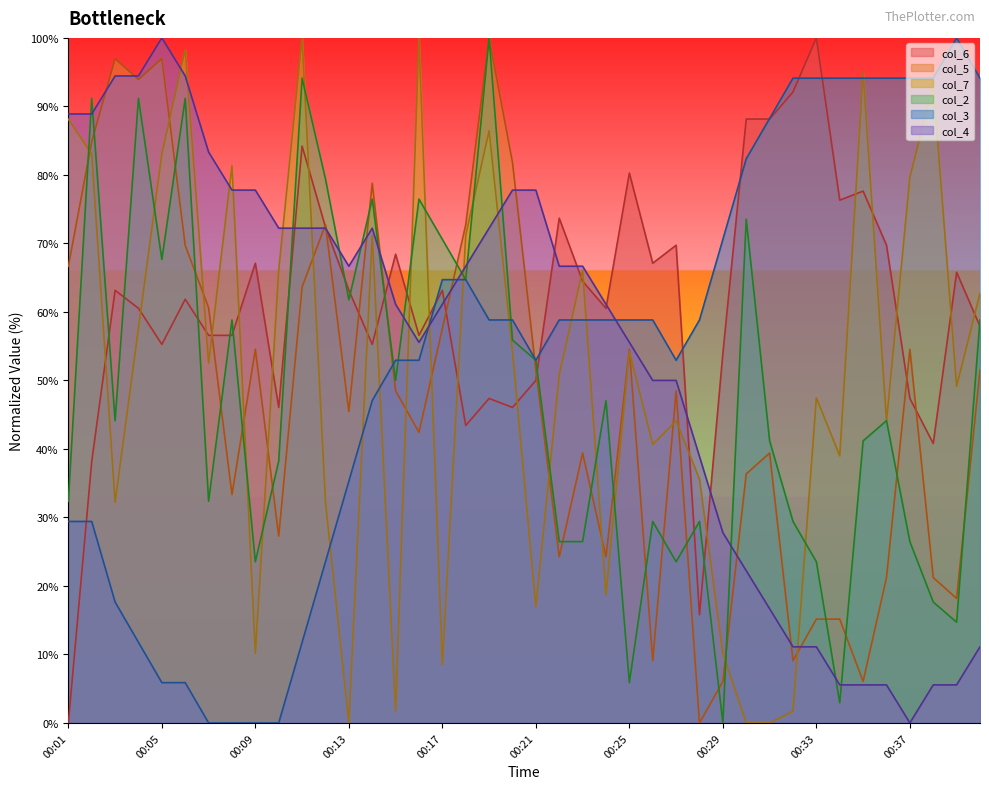

What is the sum of all col_2 values?

1914.7